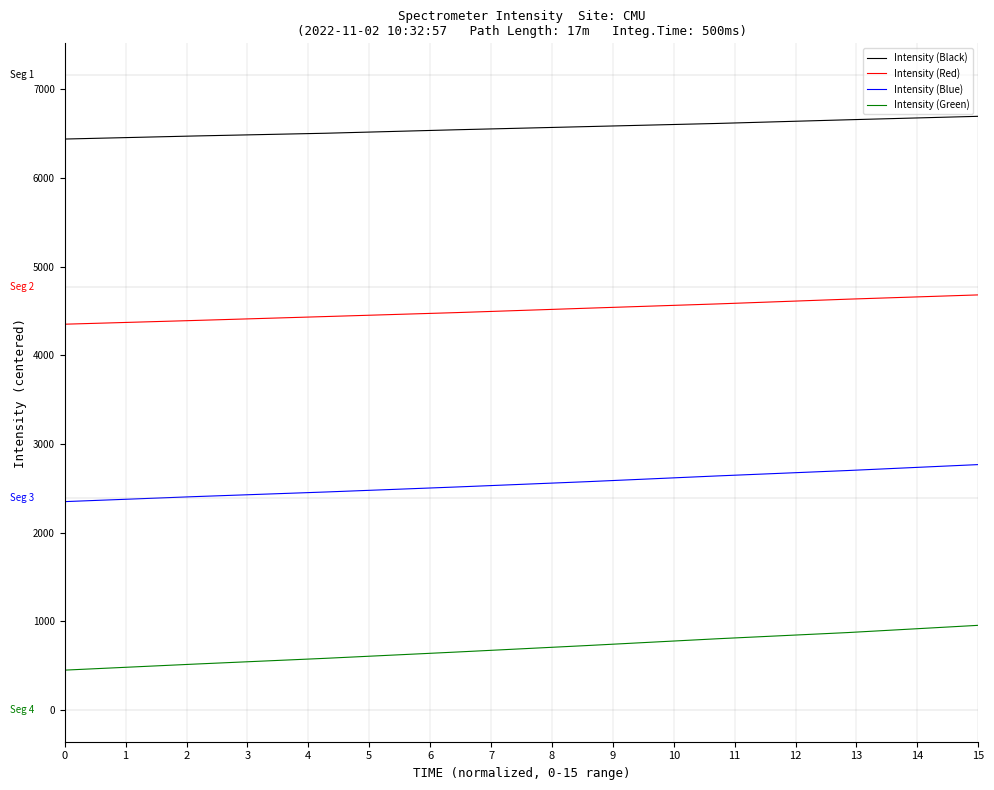

The value of Intensity (Red) at 0 is 2321.8. True or false?

False